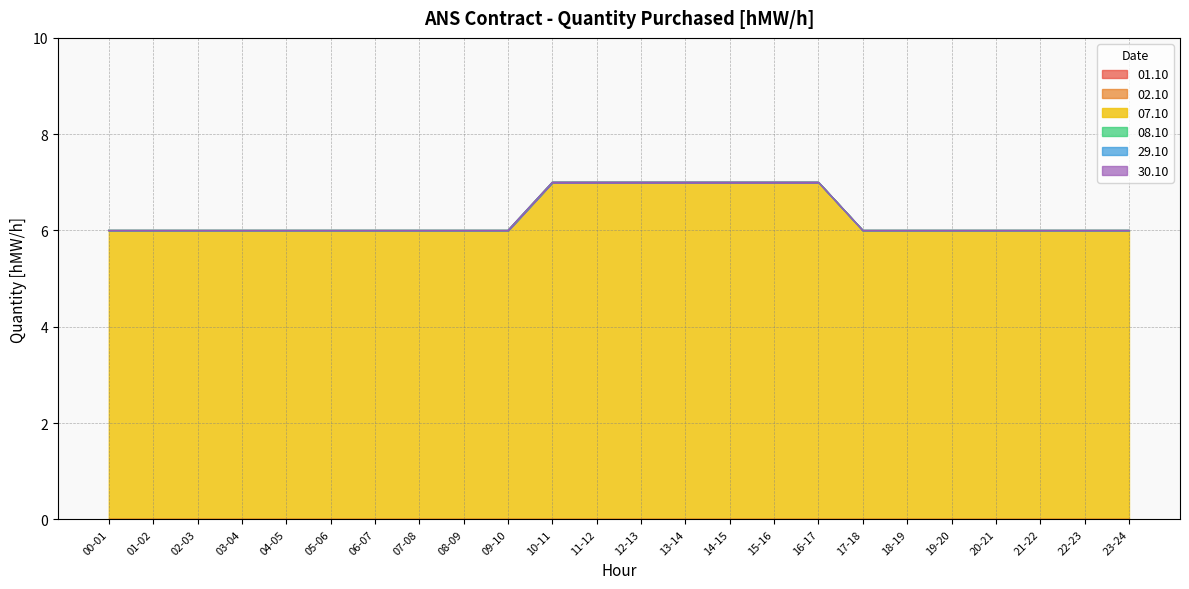

How many distinct data groups are displayed?

6